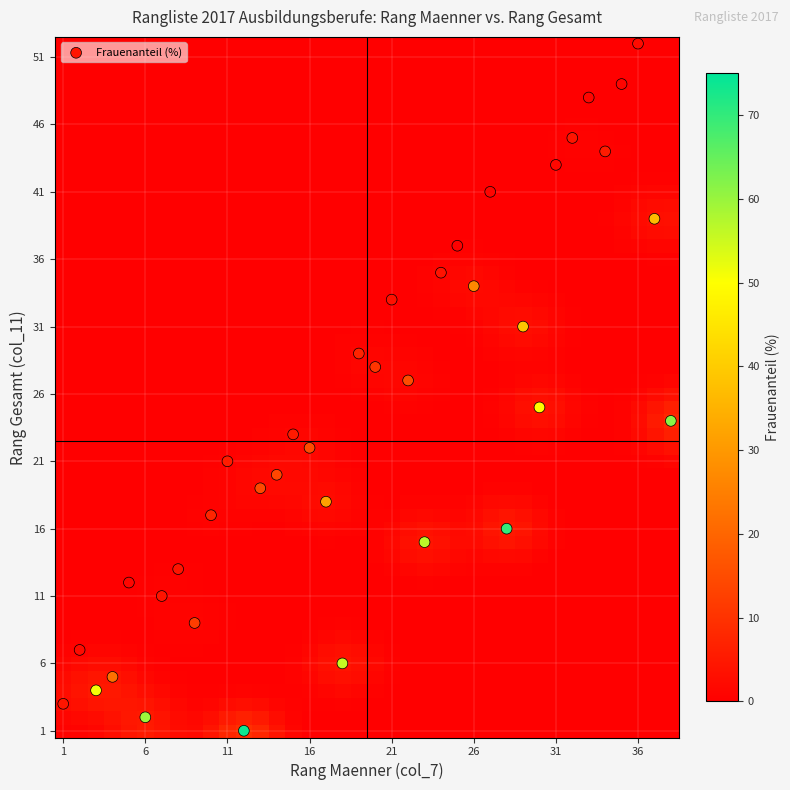

What is the range of Y values (max minus min)?

51